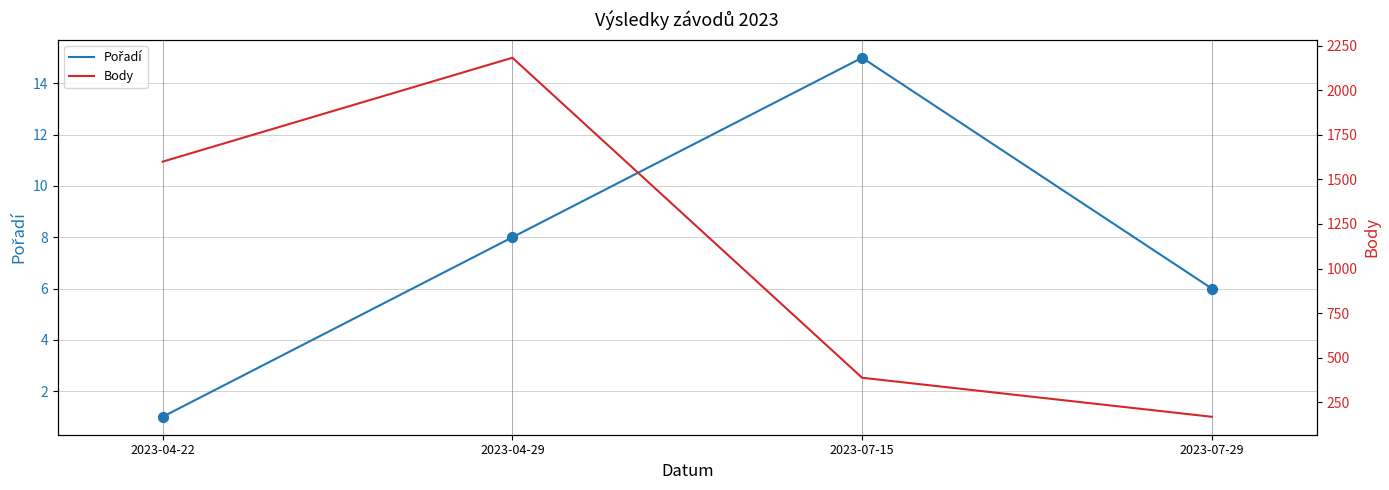

What are all the series names shown in the legend?

Pořadí, Body